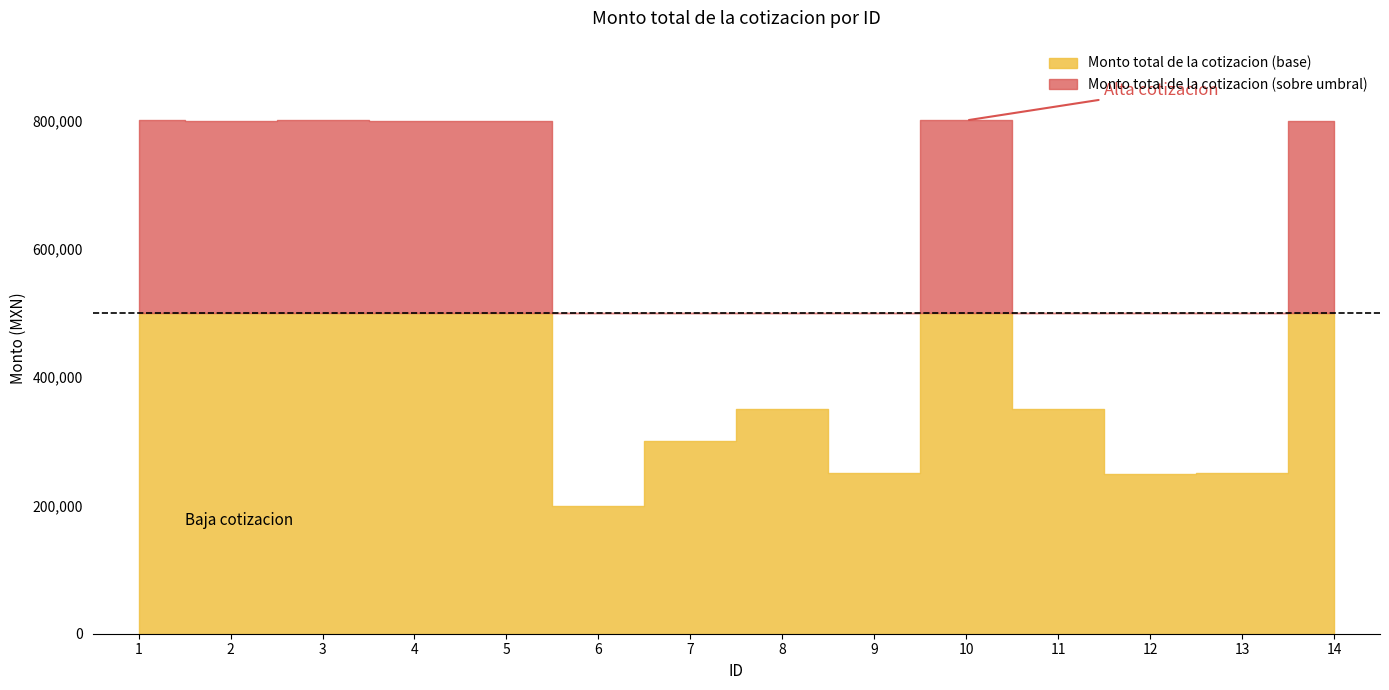

Rank the categories by value from highest to lowest.

10, 3, 1, 2, 4, 5, 14, 11, 8, 7, 13, 9, 12, 6